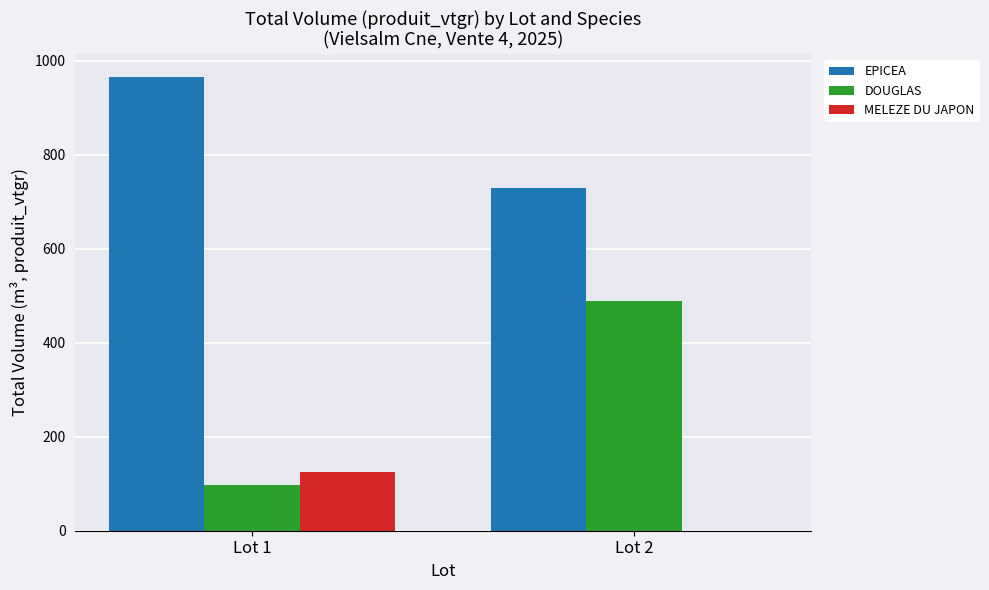

Which series changed the most between Lot 1 and Lot 2?

DOUGLAS